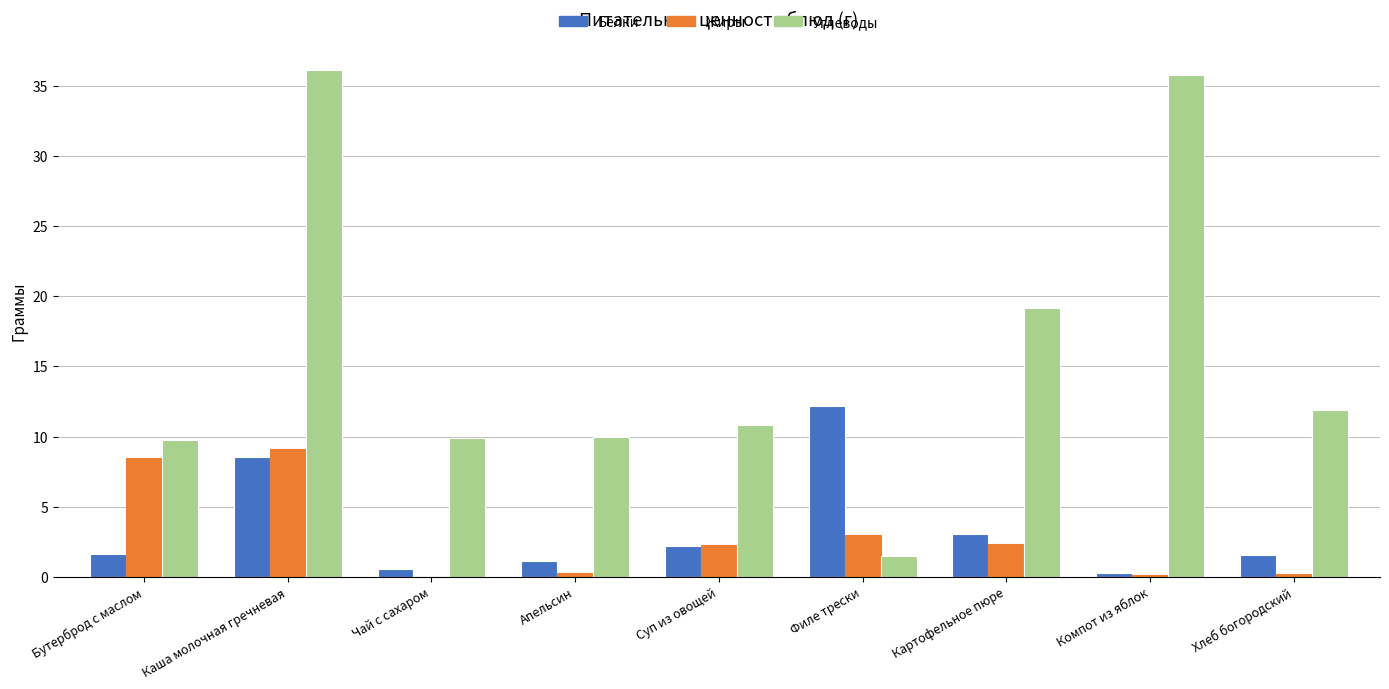

Which category has the highest value in the Белки series?

Филе трески